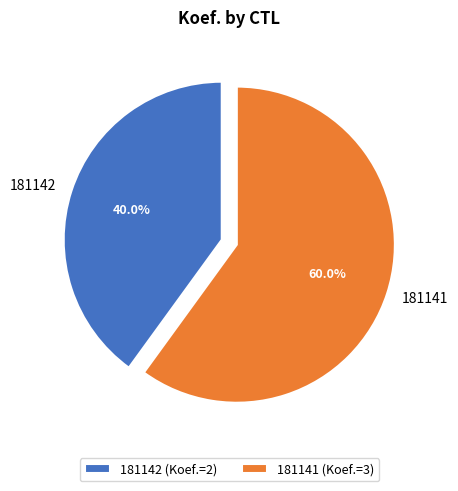

What percentage is NOT represented by 181142?

60.0%